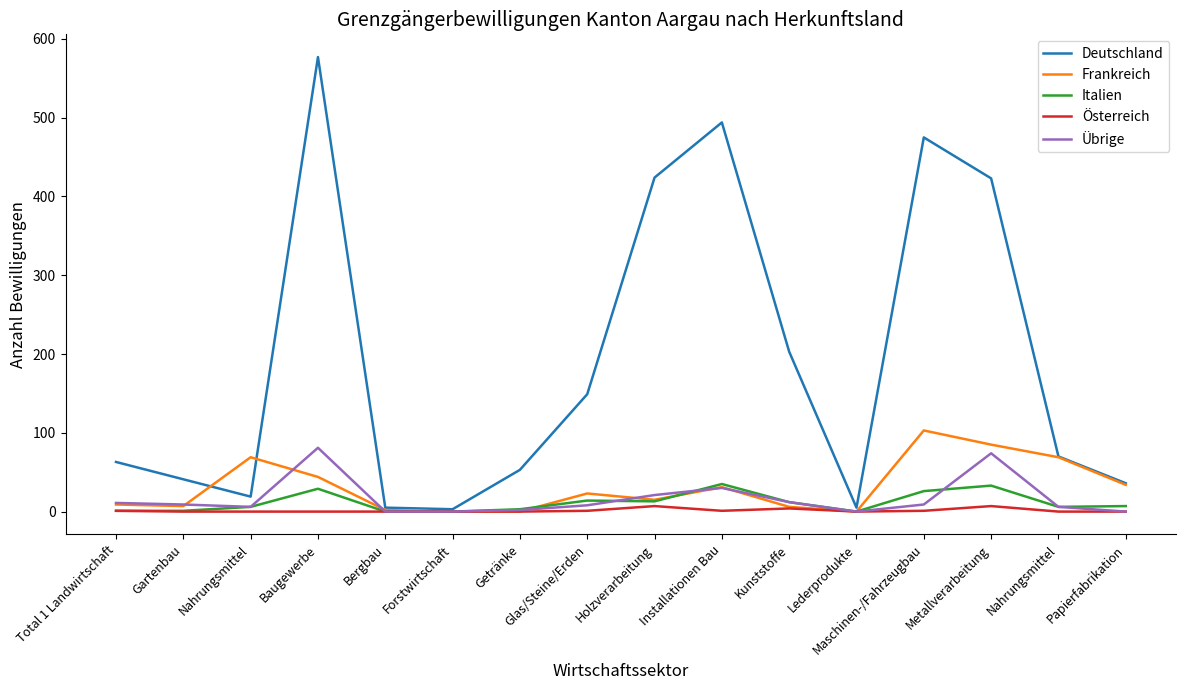

What is the difference between the second highest and minimum values in the Österreich series?

7